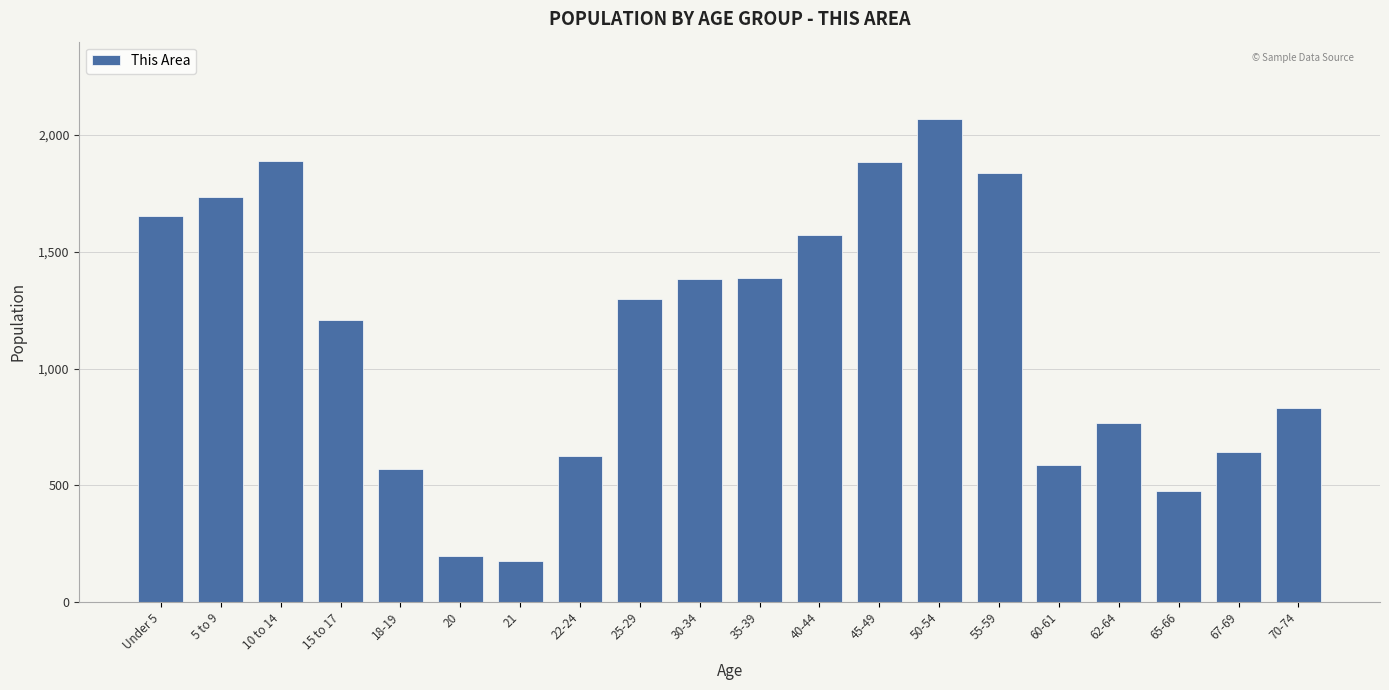

Which has a higher value, 55-59 or 18-19?

55-59